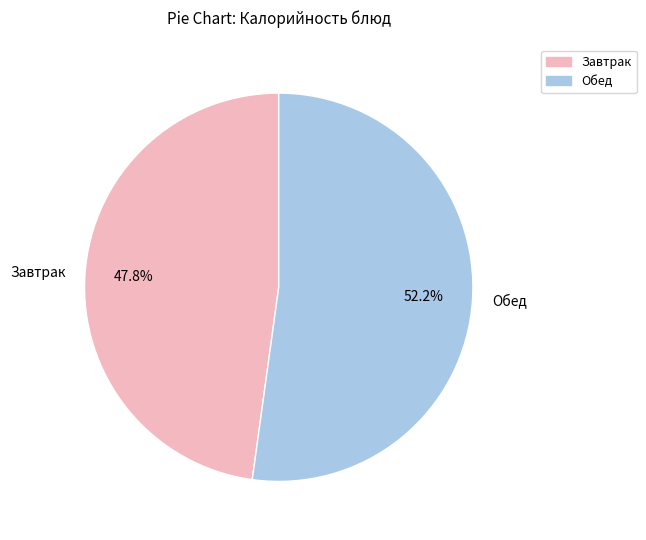

What is the ratio of the value at Завтрак to the value at Обед?

0.9